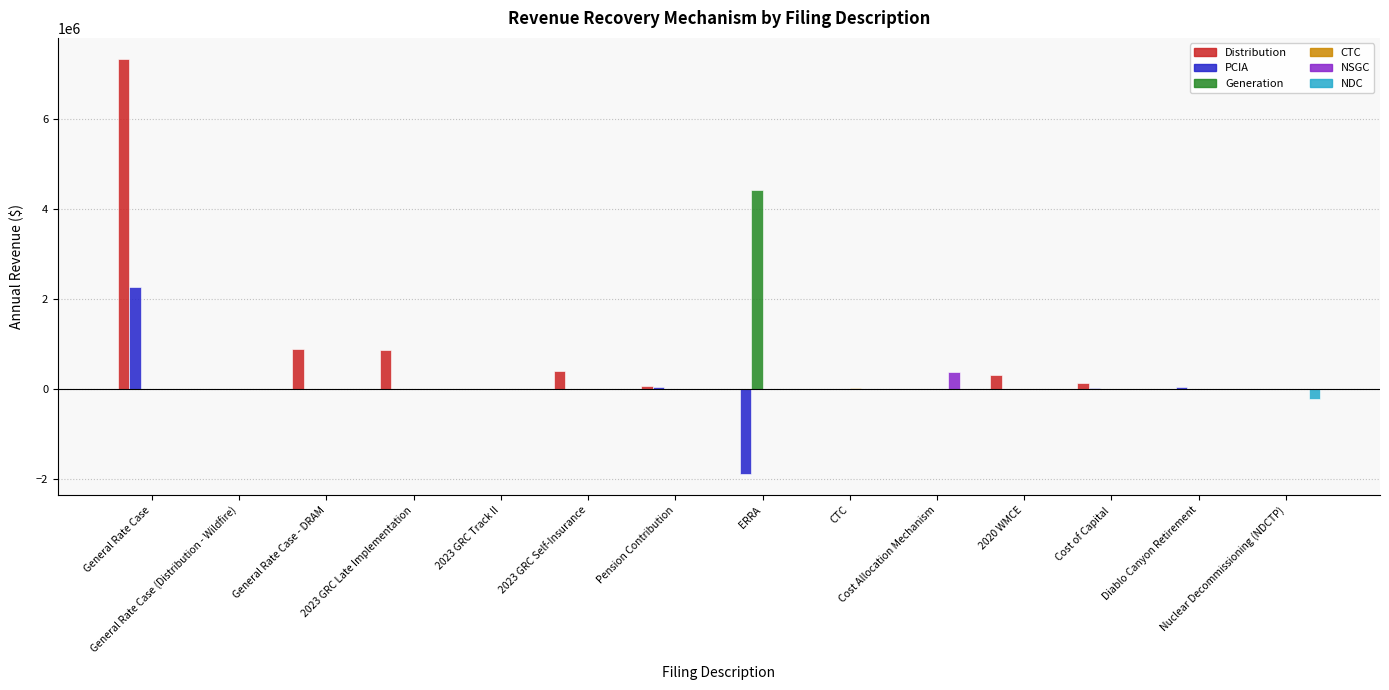

What is the highest value of the Generation series?

4421013.3